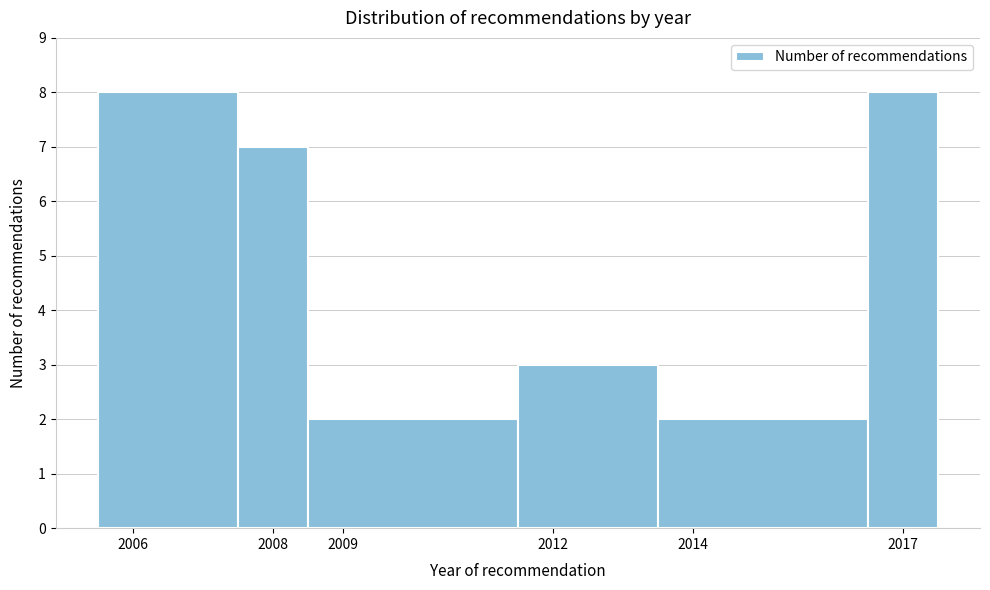

Reading left to right, transcribe this chart: for each bar, give the range it covers on the x-axis and its height. The values are not printed on the chart, so give them approximately, as read against the axis.

2005.5 to 2007.5: 8
2007.5 to 2008.5: 7
2008.5 to 2011.5: 2
2011.5 to 2013.5: 3
2013.5 to 2016.5: 2
2016.5 to 2017.5: 8